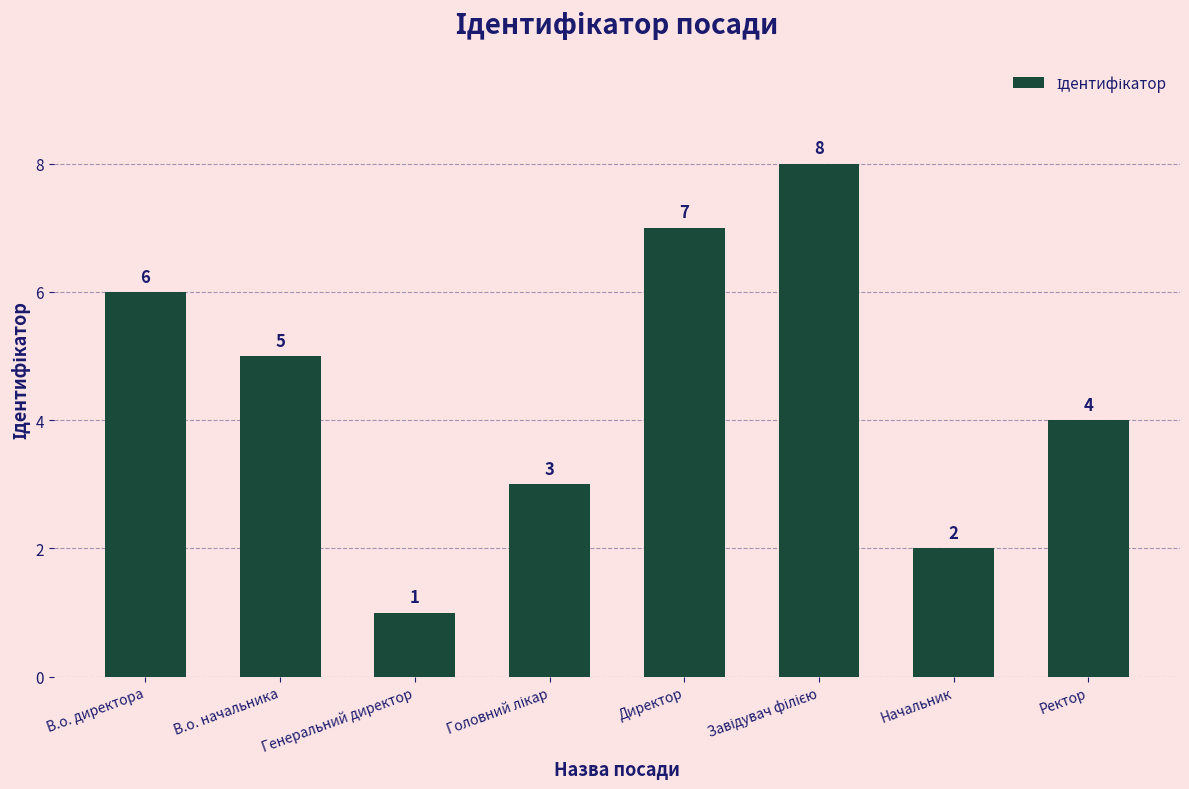

What is the sum of the values at В.о. начальника and Начальник?

7